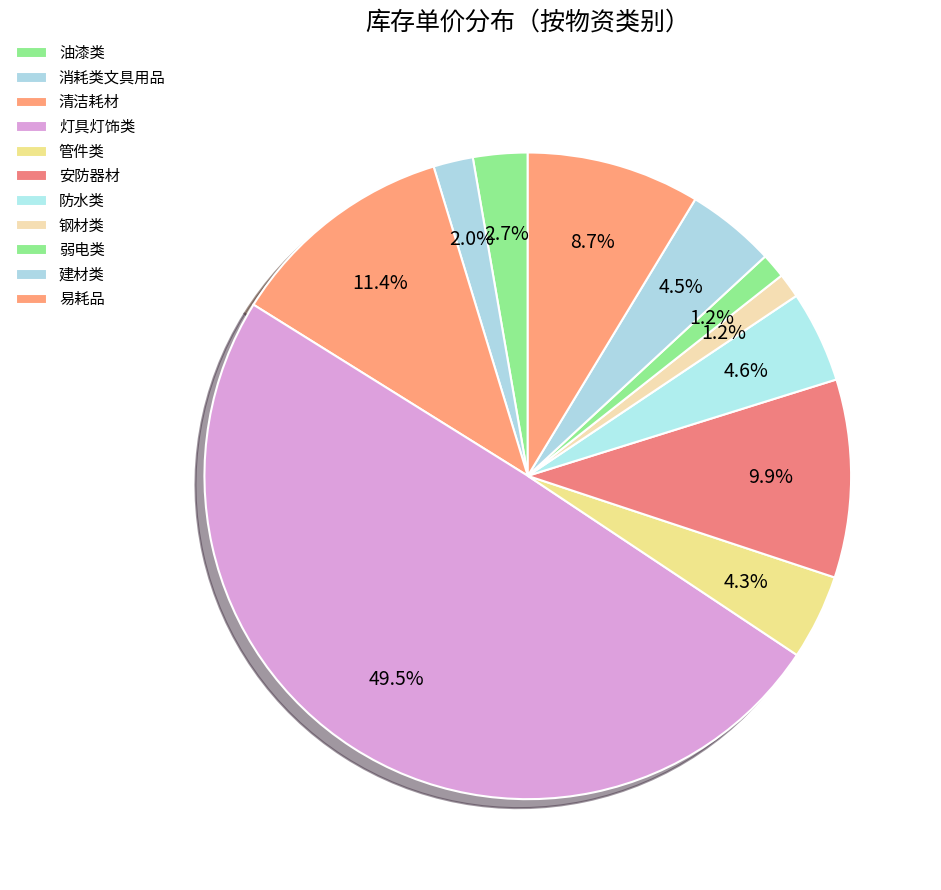

To the nearest percent, what is the combined percentage of 易耗品 and 管件类?

13%